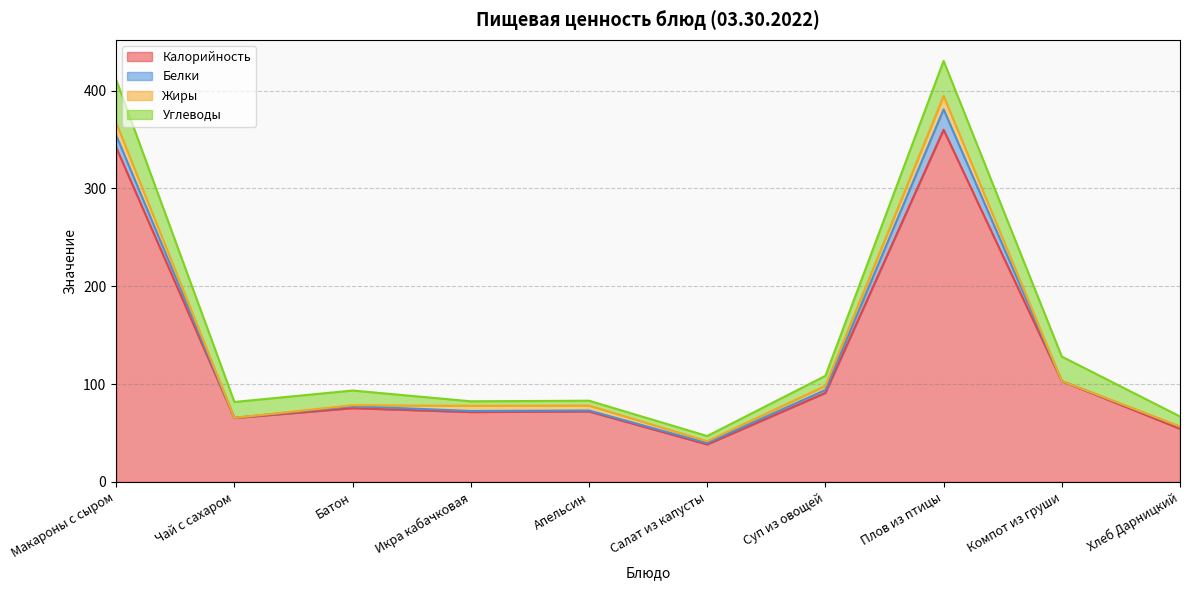

At how many categories does at least one series exceed 296?

2